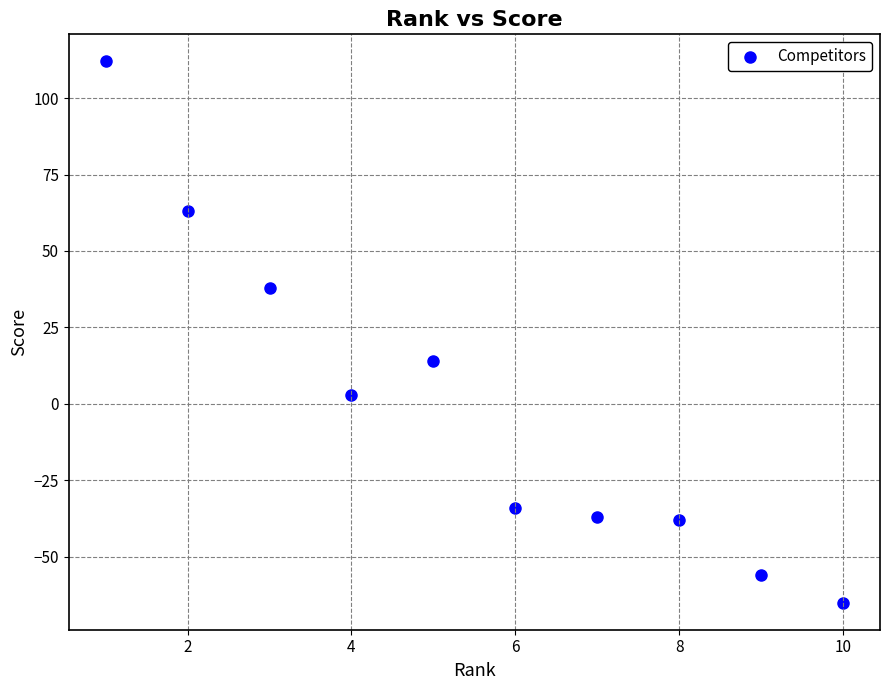

What is the range of X values (max minus min)?

9